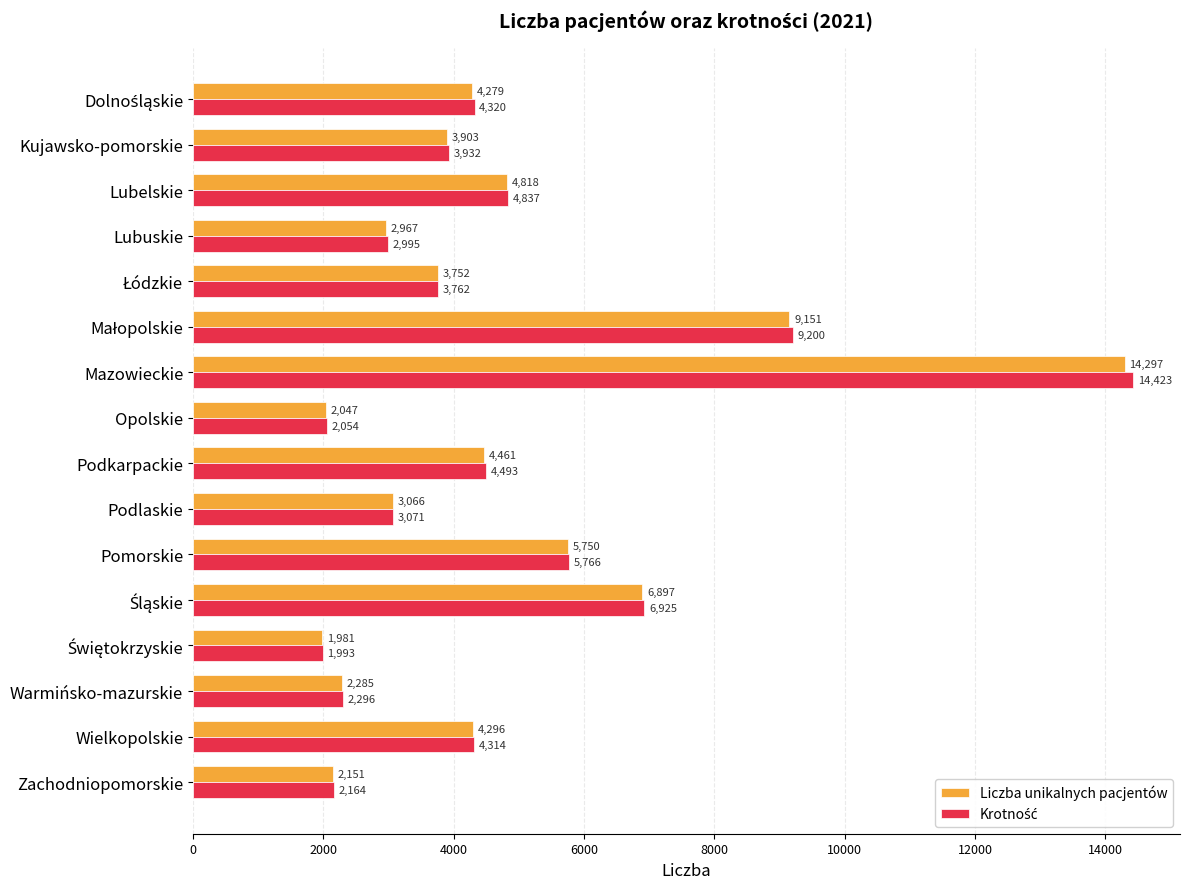

At which category does the chart reach its peak across all series?

Mazowieckie